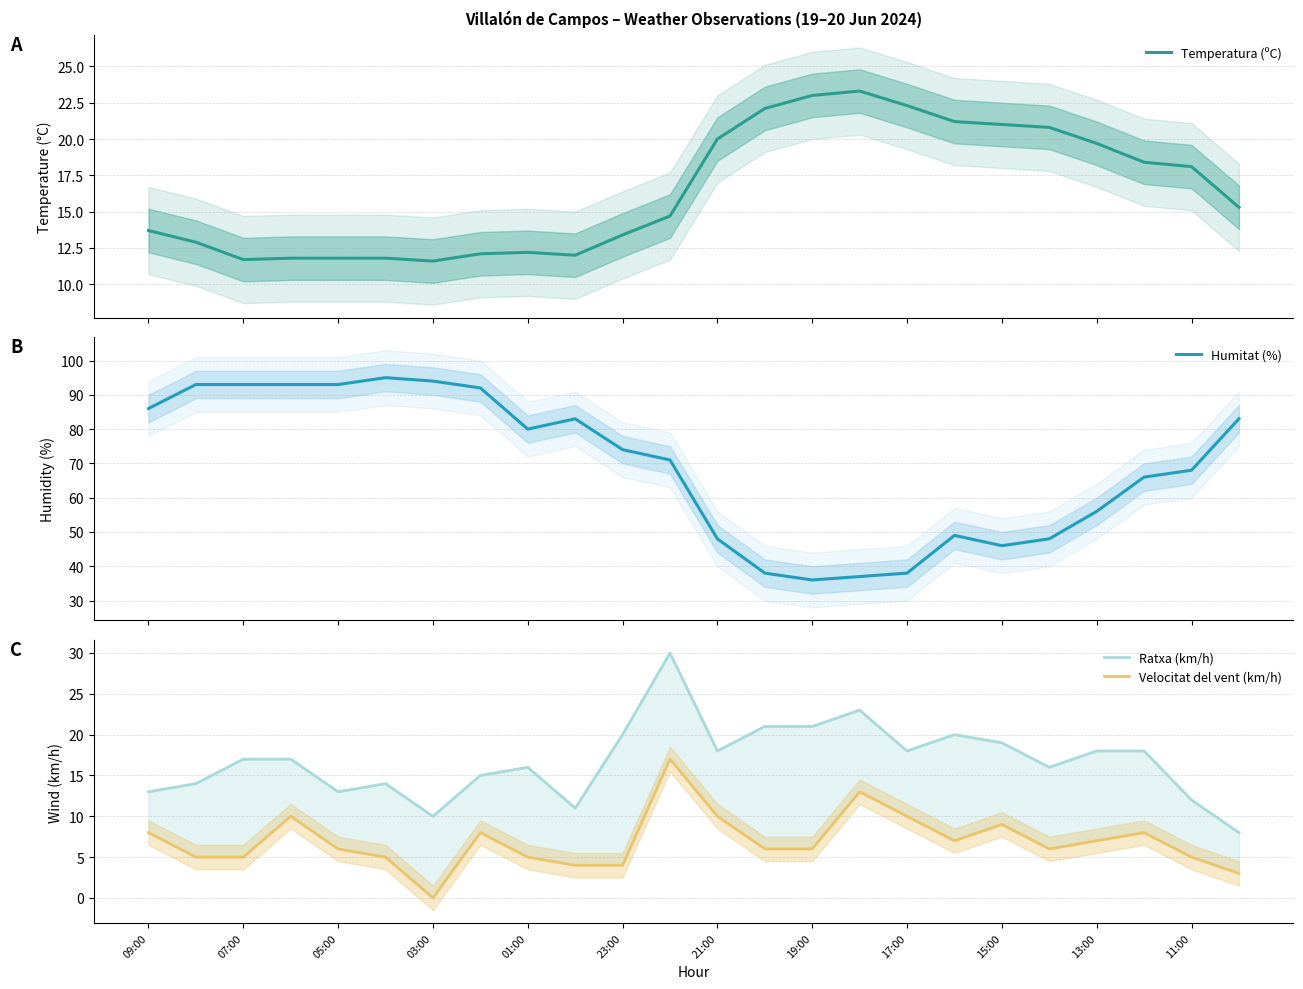

Does the chart display data point markers on the line(s)?

No